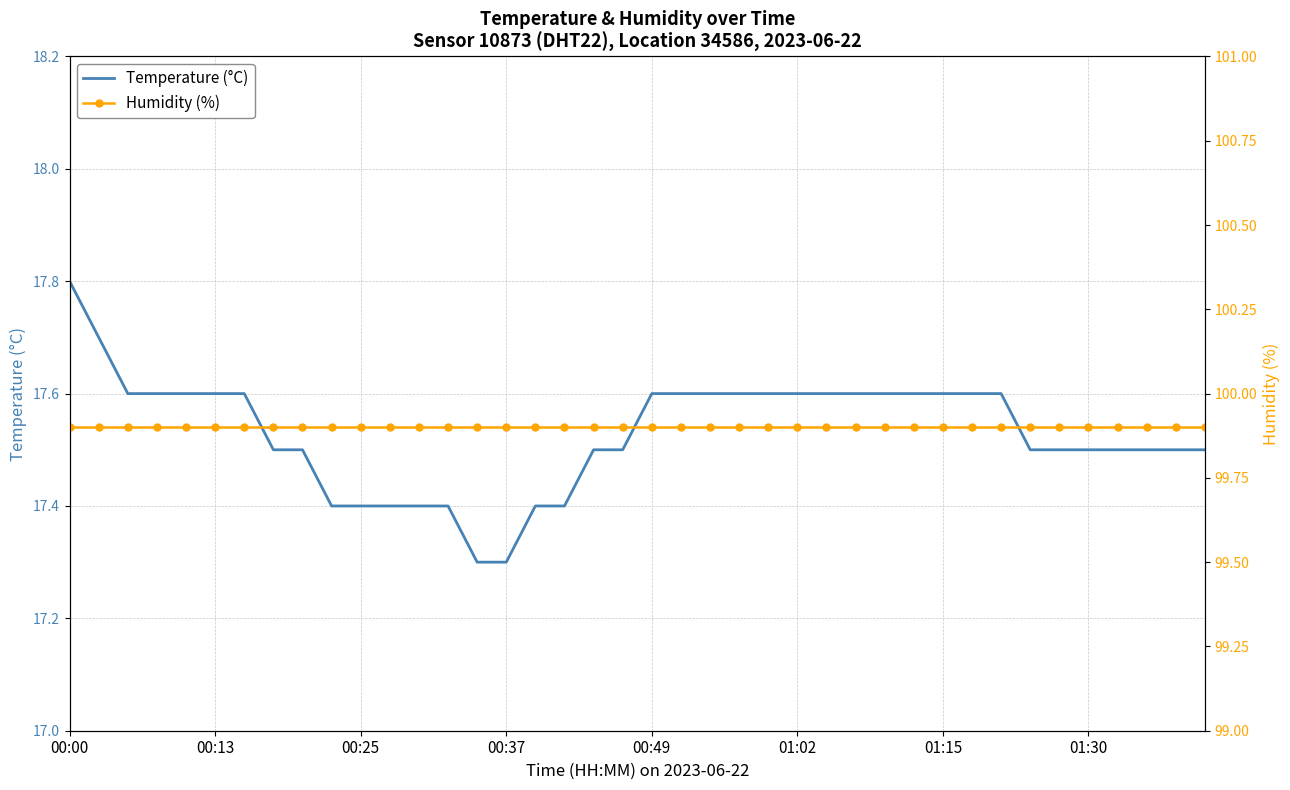

The Temperature (°C) series shows 17.8 at 00:00. True or false?

True